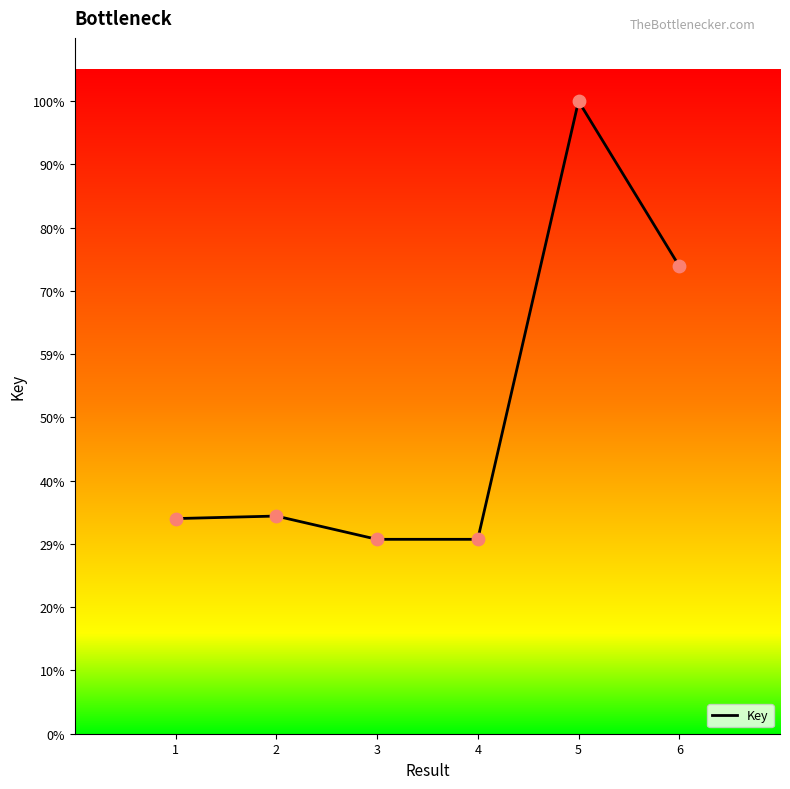

Does the chart have visible grid lines?

No